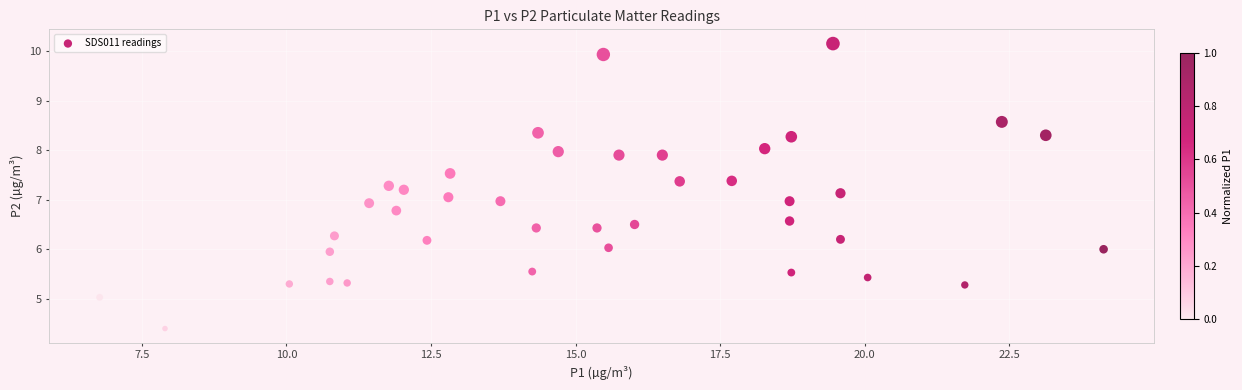

What is the range of X values (max minus min)?

17.4